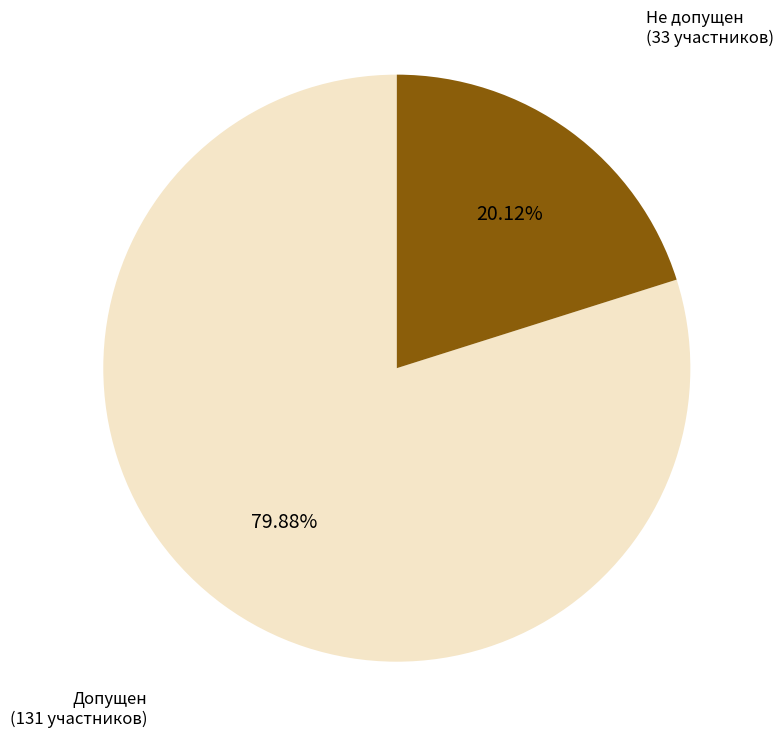

Does any single category account for the majority?

Yes